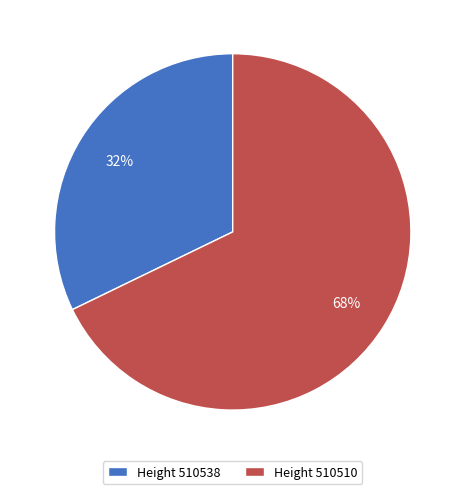

Which slice is the smallest?

Height 510538